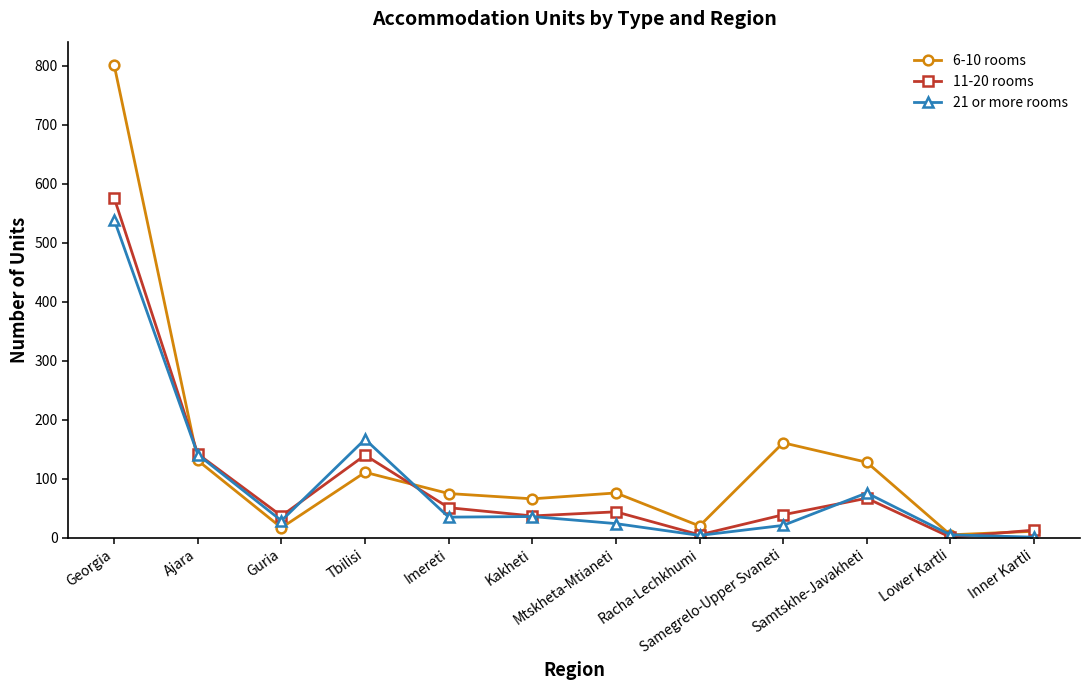

At which category does 6-10 rooms reach its first local valley?

Guria